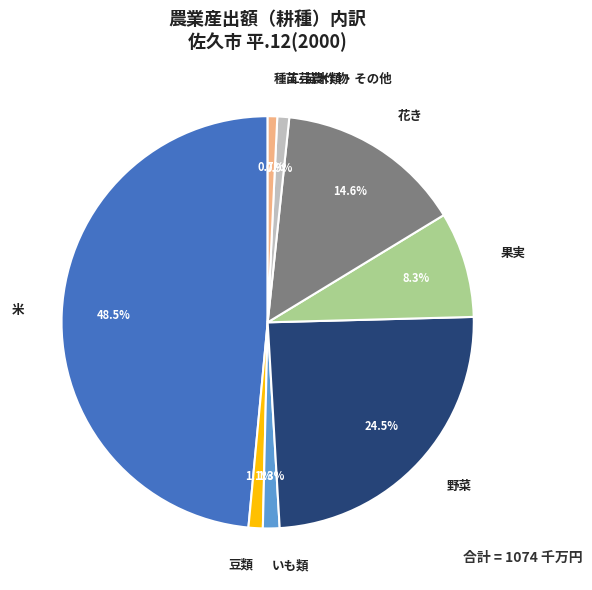

To the nearest percent, what portion does 果実 represent?

8%